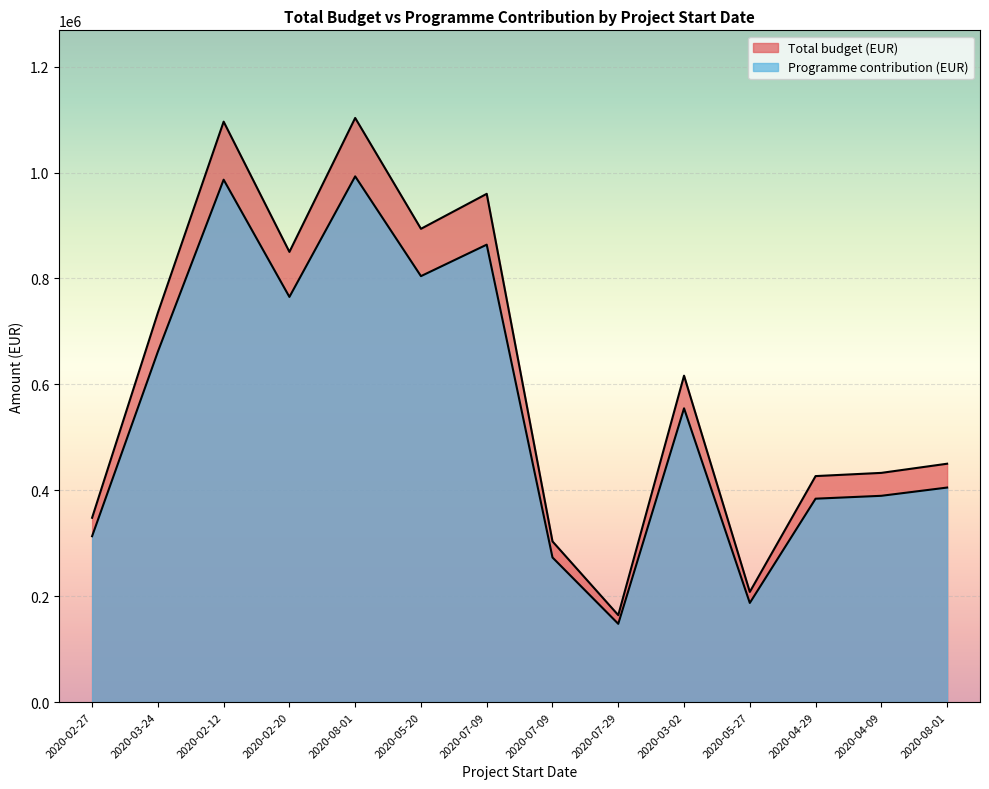

How many interior local peaks does the Programme contribution (EUR) series have?

4